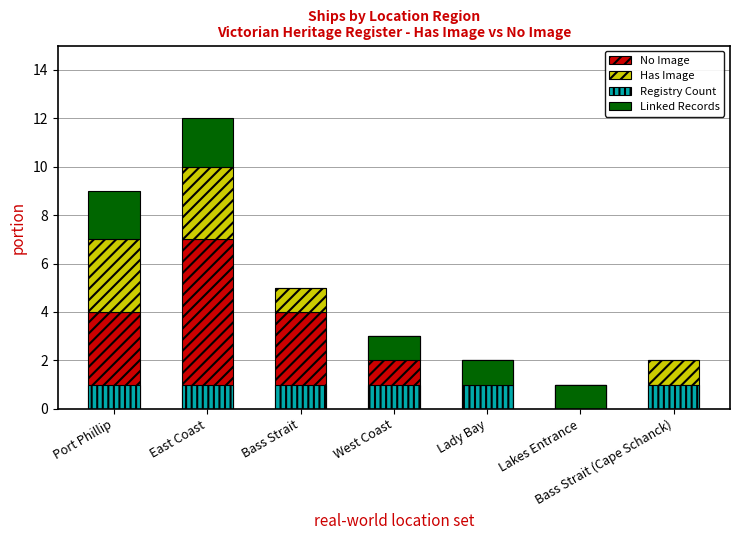

Which series has the largest range (max minus min)?

No Image